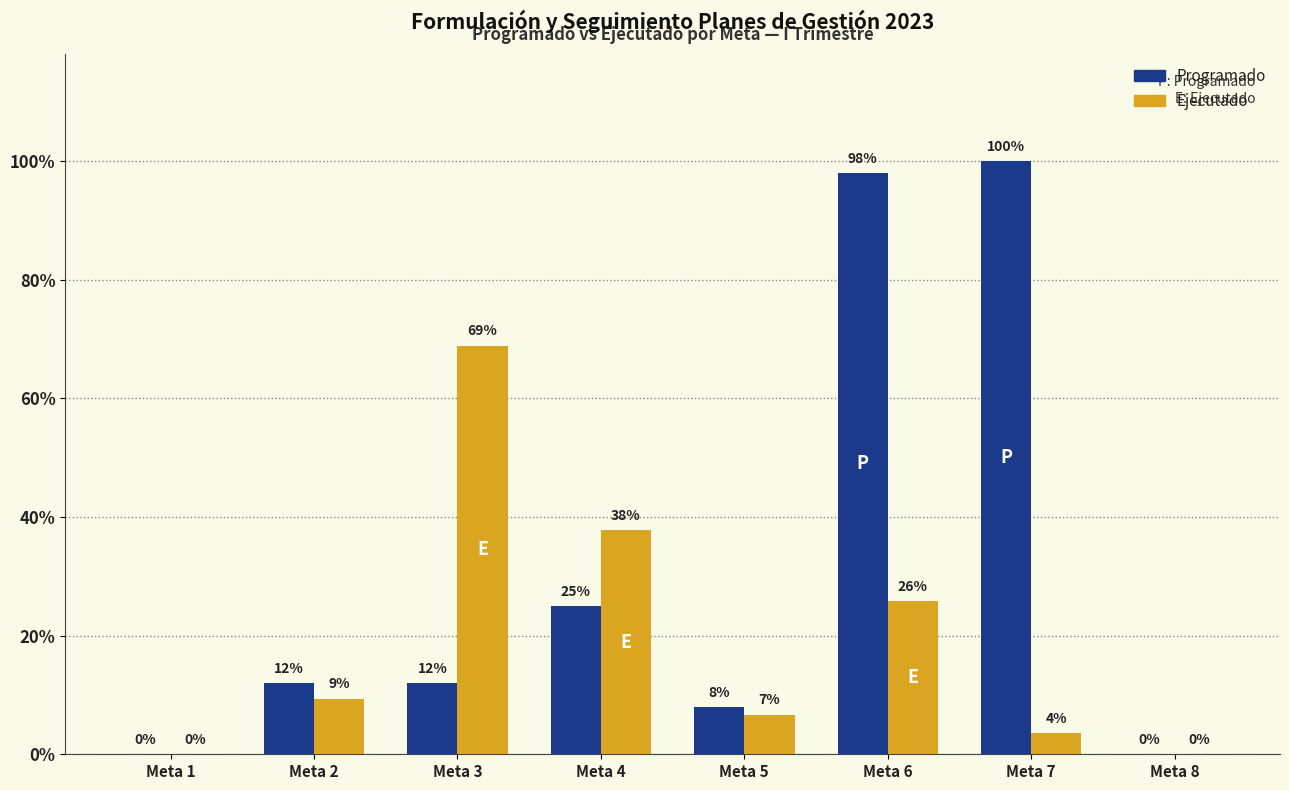

Does the chart contain stacked bars?

No